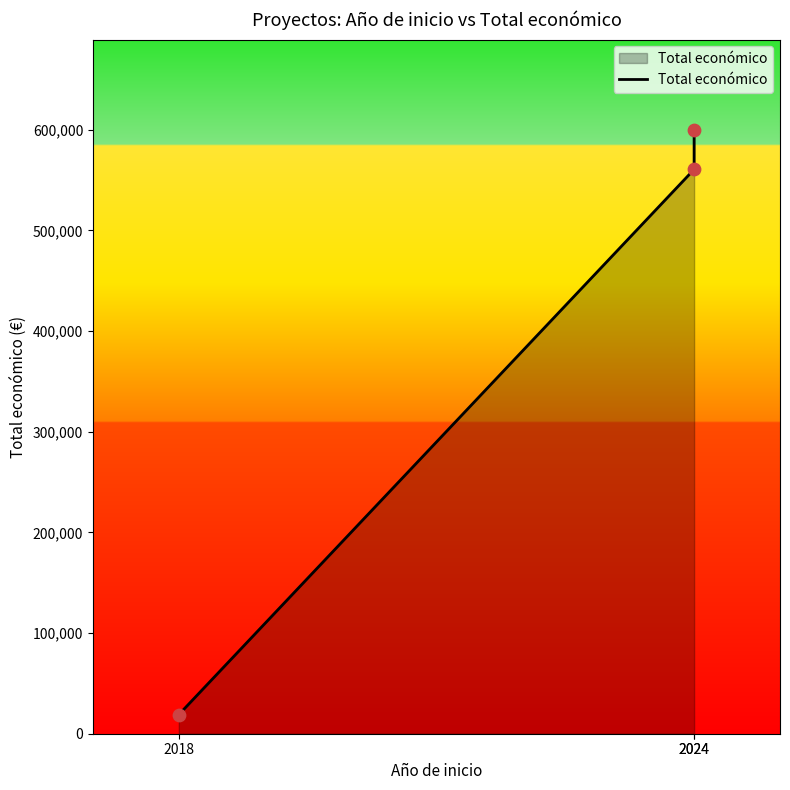

Which has a higher value, 2024 or 2018?

2024